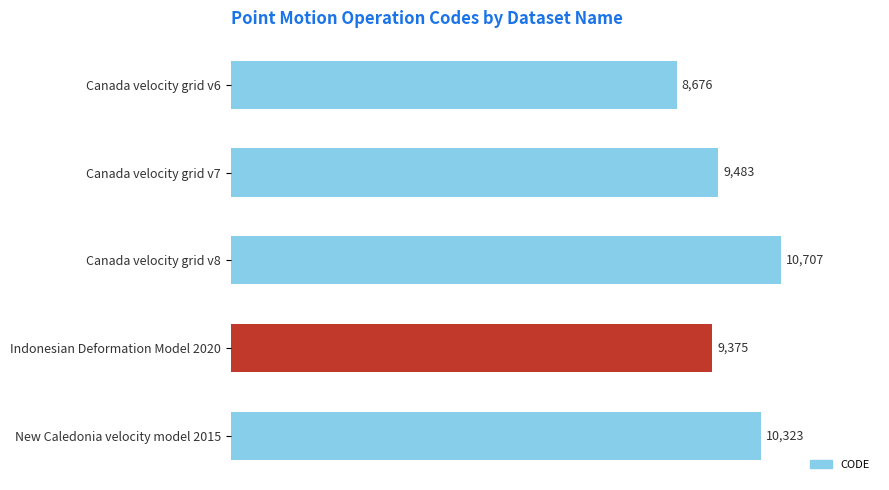

List the labels in order of value, largest first.

Canada velocity grid v8, New Caledonia velocity model 2015, Canada velocity grid v7, Indonesian Deformation Model 2020, Canada velocity grid v6